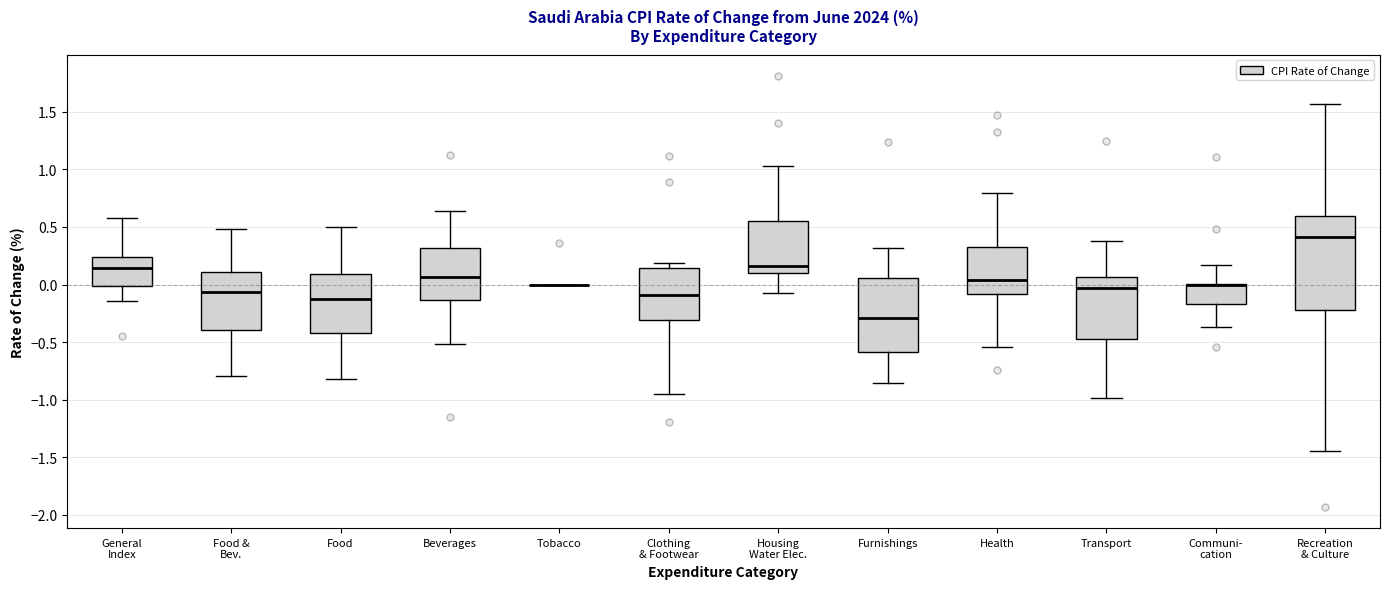

Reading left to right, read every box against the y-axis: the position of its median line, the range the box covers, and the ends of its whiskers. The values are not printed on the chart, so give them approximately, as read against the axis.

General Index: median 0.15, box 0.00 to 0.25, whiskers -0.15 to 0.60
Food & Bev.: median -0.05, box -0.40 to 0.10, whiskers -0.80 to 0.50
Food: median -0.15, box -0.40 to 0.10, whiskers -0.80 to 0.50
Beverages: median 0.05, box -0.15 to 0.30, whiskers -0.50 to 0.65
Tobacco: box collapsed to a line at 0.00, whiskers 0.00 to 0.00
Clothing & Footwear: median -0.10, box -0.30 to 0.15, whiskers -0.95 to 0.20
Housing Water Elec.: median 0.15, box 0.10 to 0.55, whiskers -0.10 to 1.05
Furnishings: median -0.30, box -0.60 to 0.05, whiskers -0.85 to 0.30
Health: median 0.05, box -0.10 to 0.30, whiskers -0.55 to 0.80
Transport: median -0.05, box -0.45 to 0.05, whiskers -1.00 to 0.40
Communi- cation: median 0.00 (drawn on the box's upper edge), box -0.15 to 0.00, whiskers -0.35 to 0.15
Recreation & Culture: median 0.40, box -0.20 to 0.60, whiskers -1.45 to 1.55